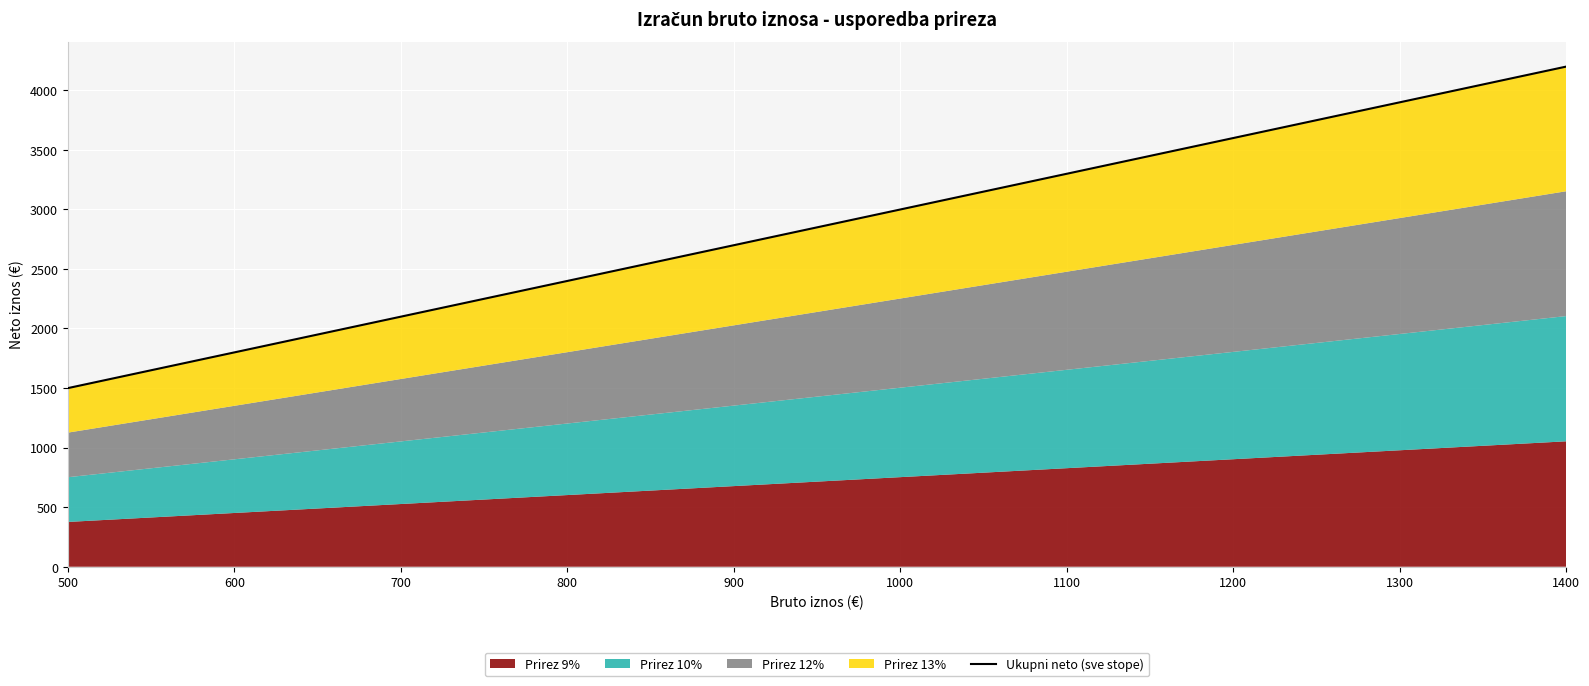

Between 1300 and 900, which is larger?

1300